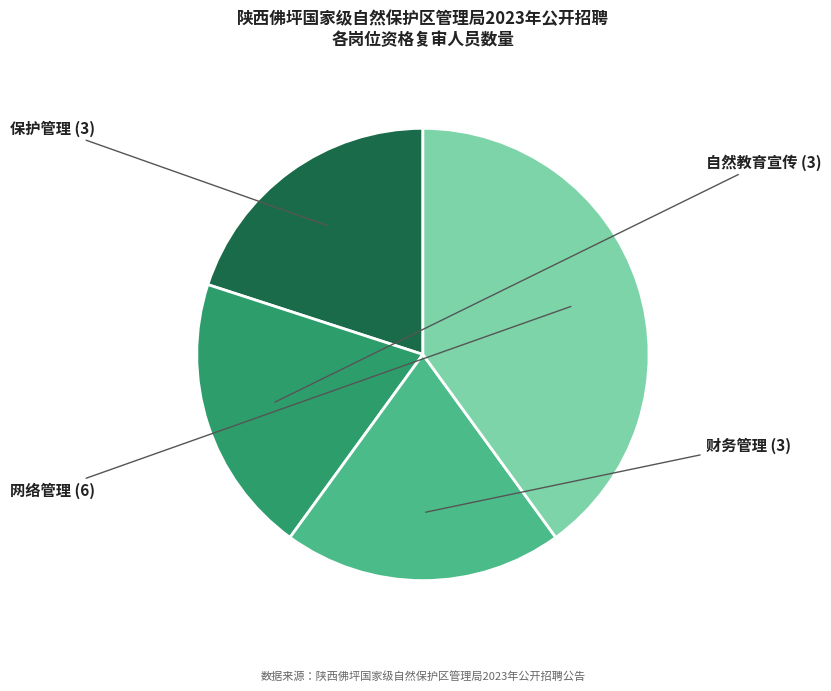

Does any single category account for the majority?

No